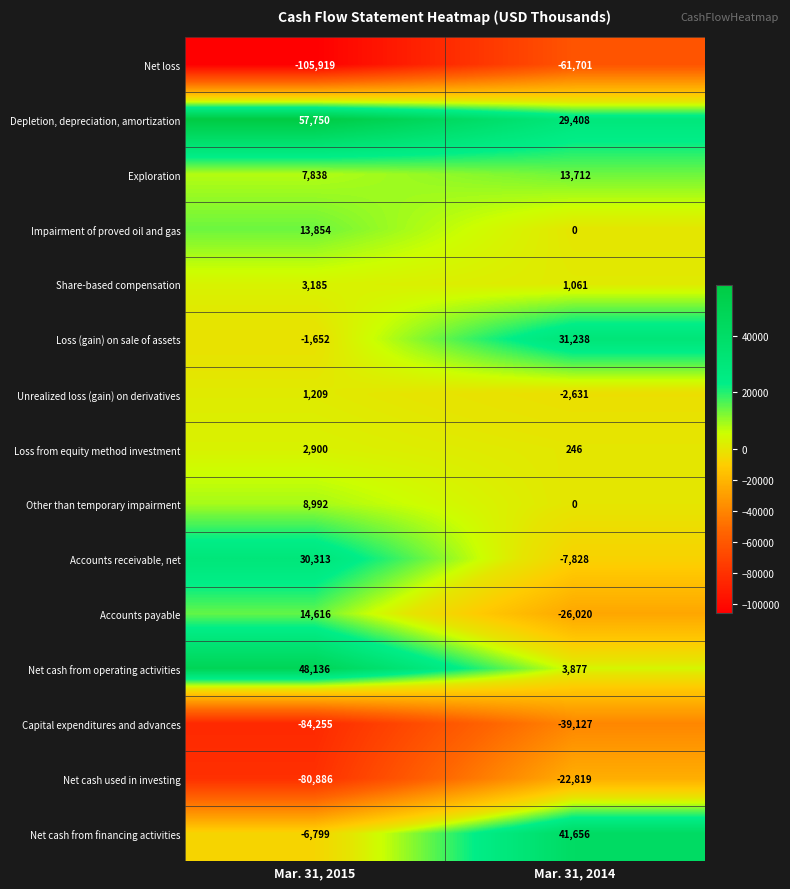

True or false: Depletion, depreciation, amortization has a value of 29408 at Mar. 31, 2014.

True